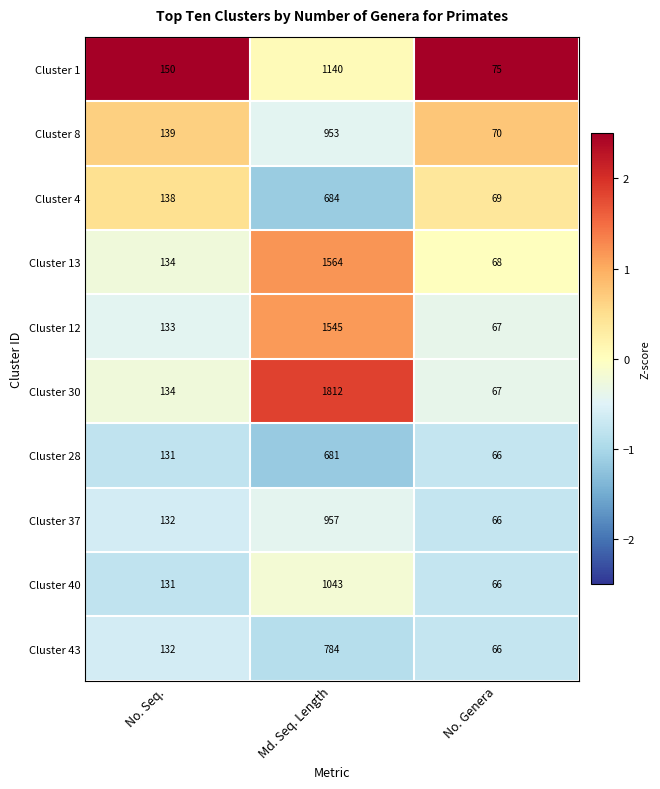

At which category is the sum across all series the highest?

Md. Seq. Length